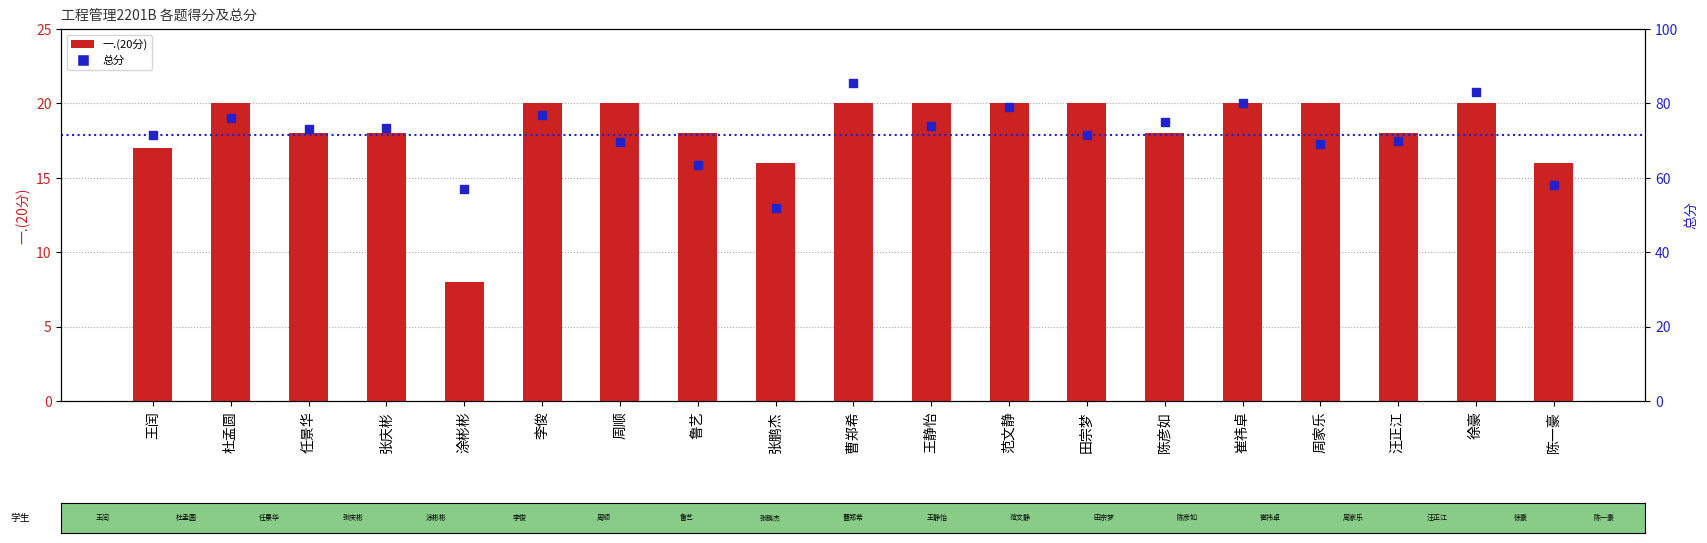

Which series reaches the maximum Y coordinate?

总分